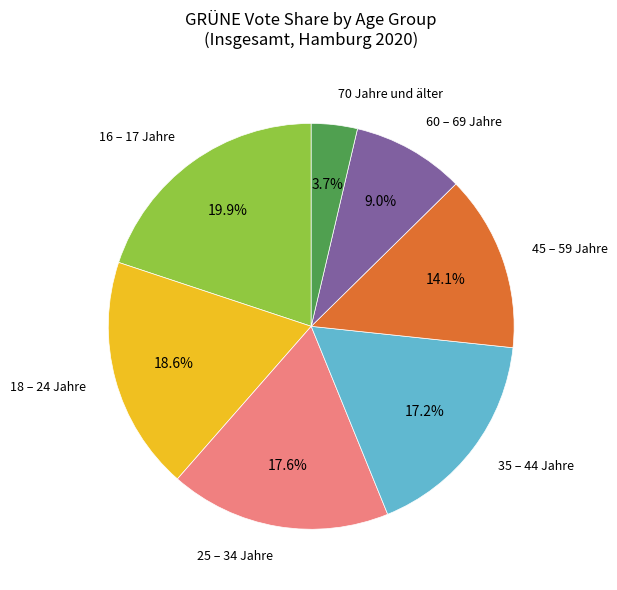

The 25 – 34 Jahre slice represents 32% of the pie. True or false?

False